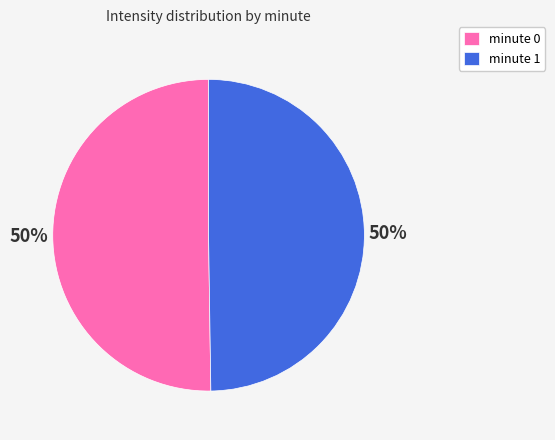

Is it true that minute 0 is 60% of the pie?

False